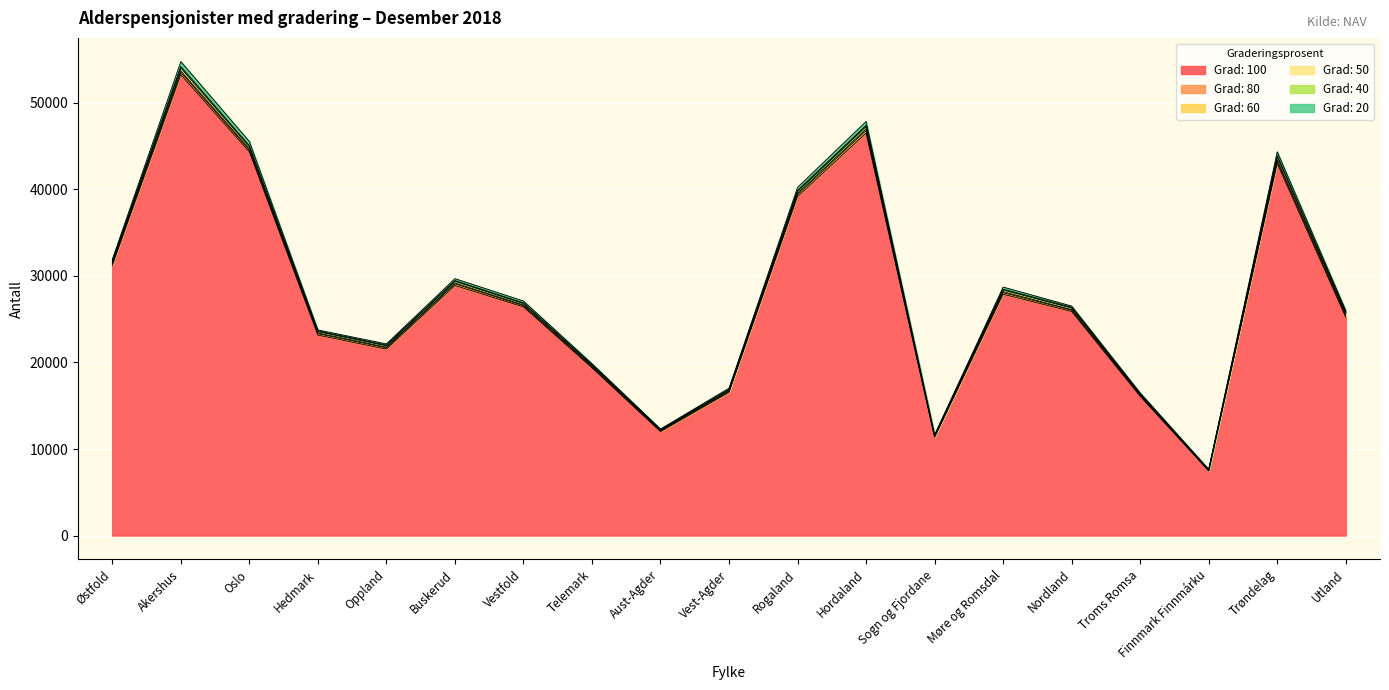

Where does the Grad: 80 series first go above 157?

Østfold